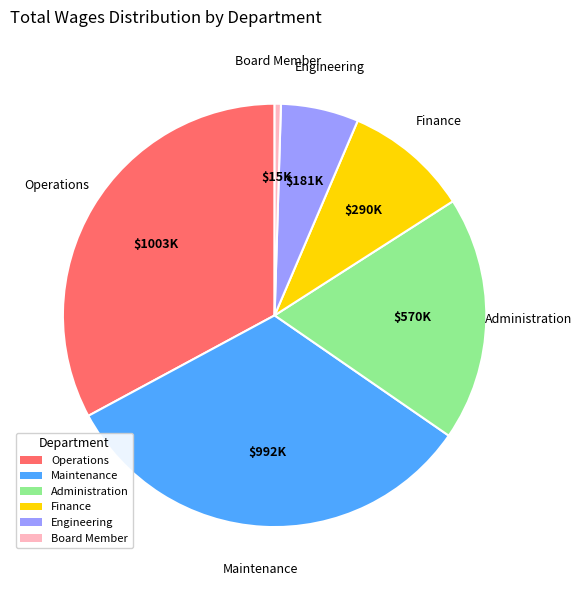

Count the number of slices in the pie.

6